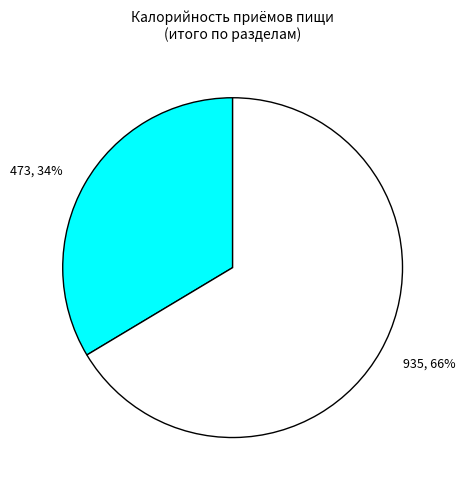

To the nearest percent, what is the combined percentage of 935, 66% and 473, 34%?

100%